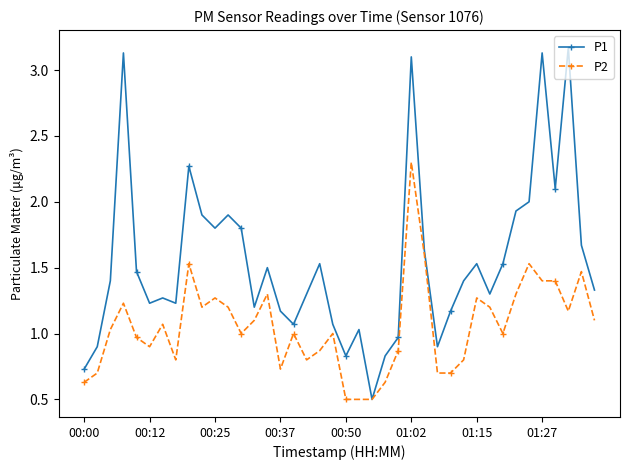

List the series in order of their overall mean, lowest first.

P2, P1